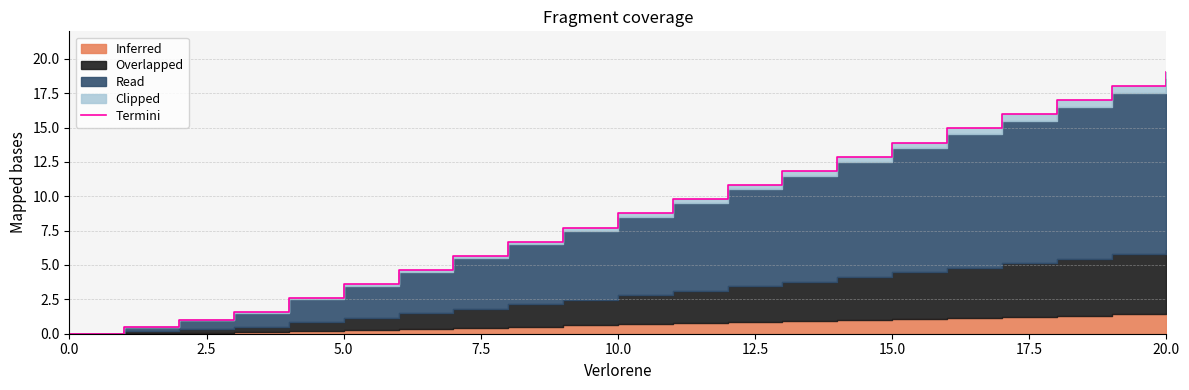

How many values are above zero?

20